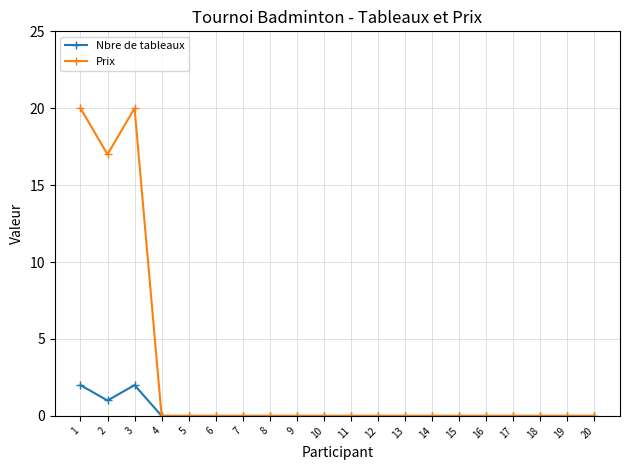

The value of Nbre de tableaux at 9 is -1. True or false?

False